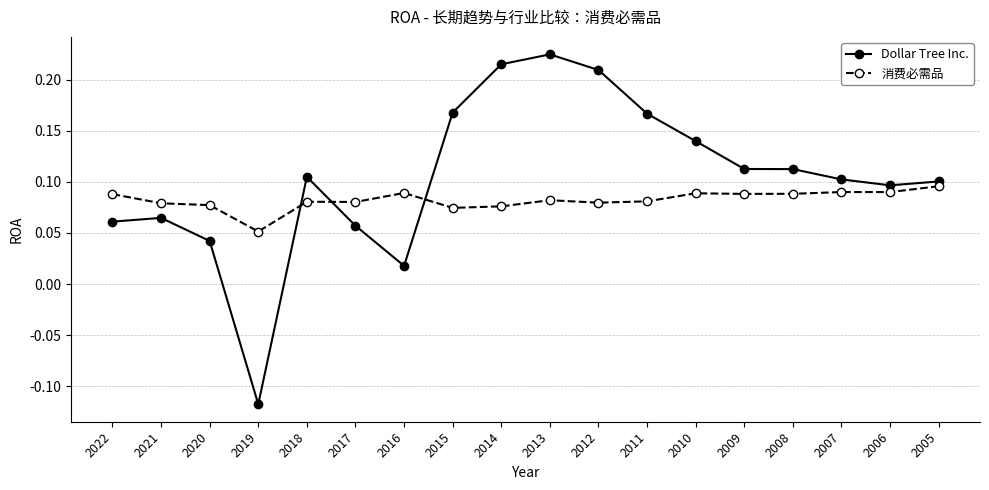

Rank the series by their maximum value, from lowest to highest.

消费必需品, Dollar Tree Inc.